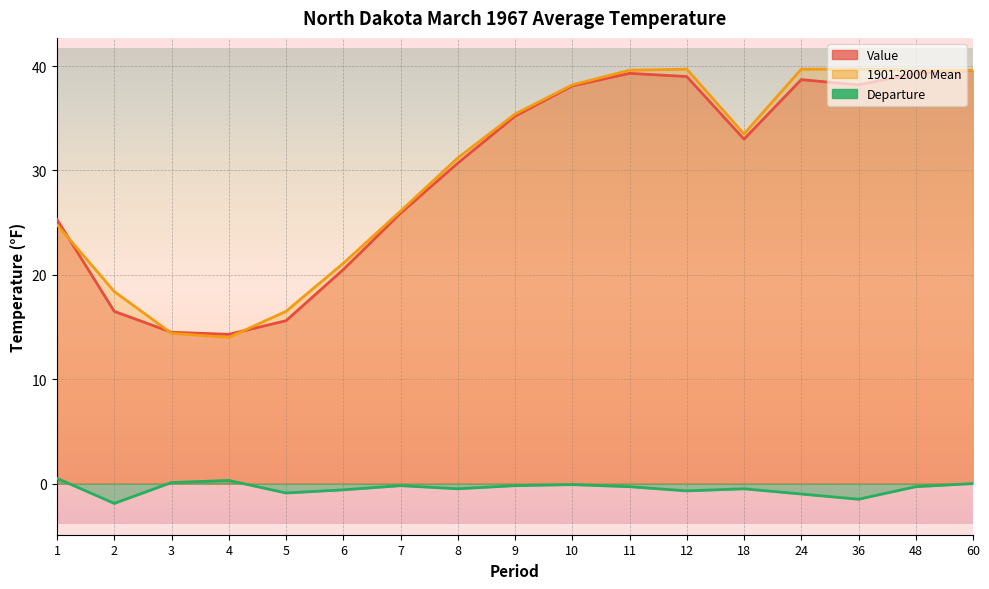

How many interior local valleys does the 1901-2000 Mean series have?

2